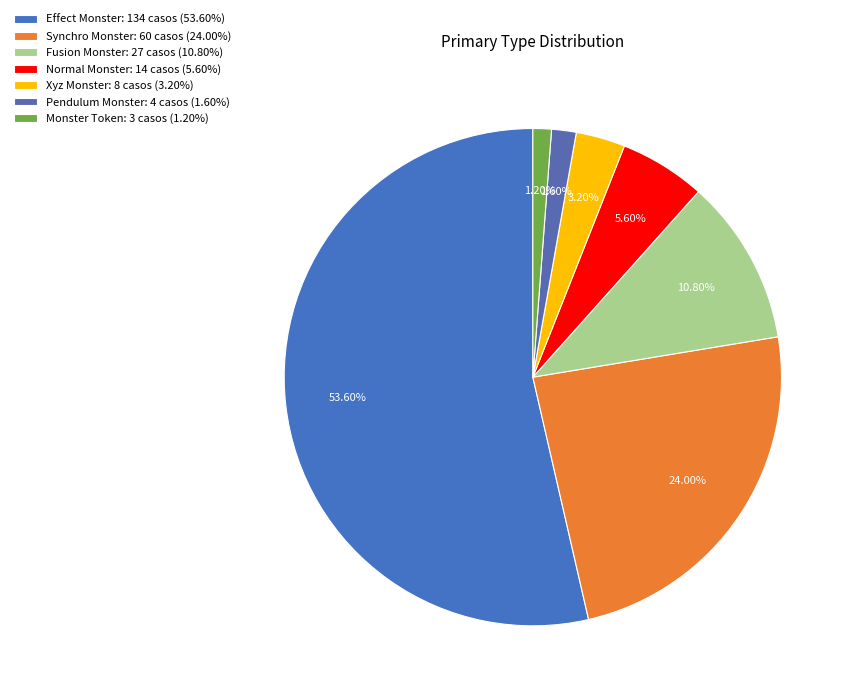

What percentage is the Synchro Monster slice, to the nearest percent?

24%